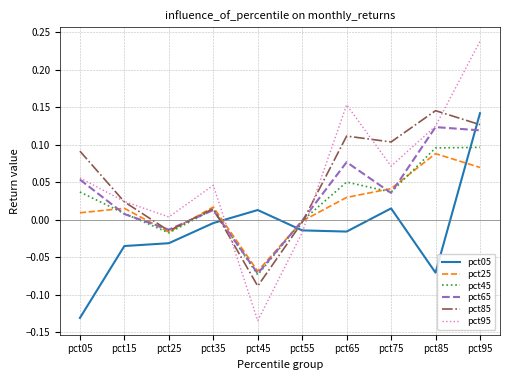

Is it true that pct45 equals 0.0 at pct35?

True